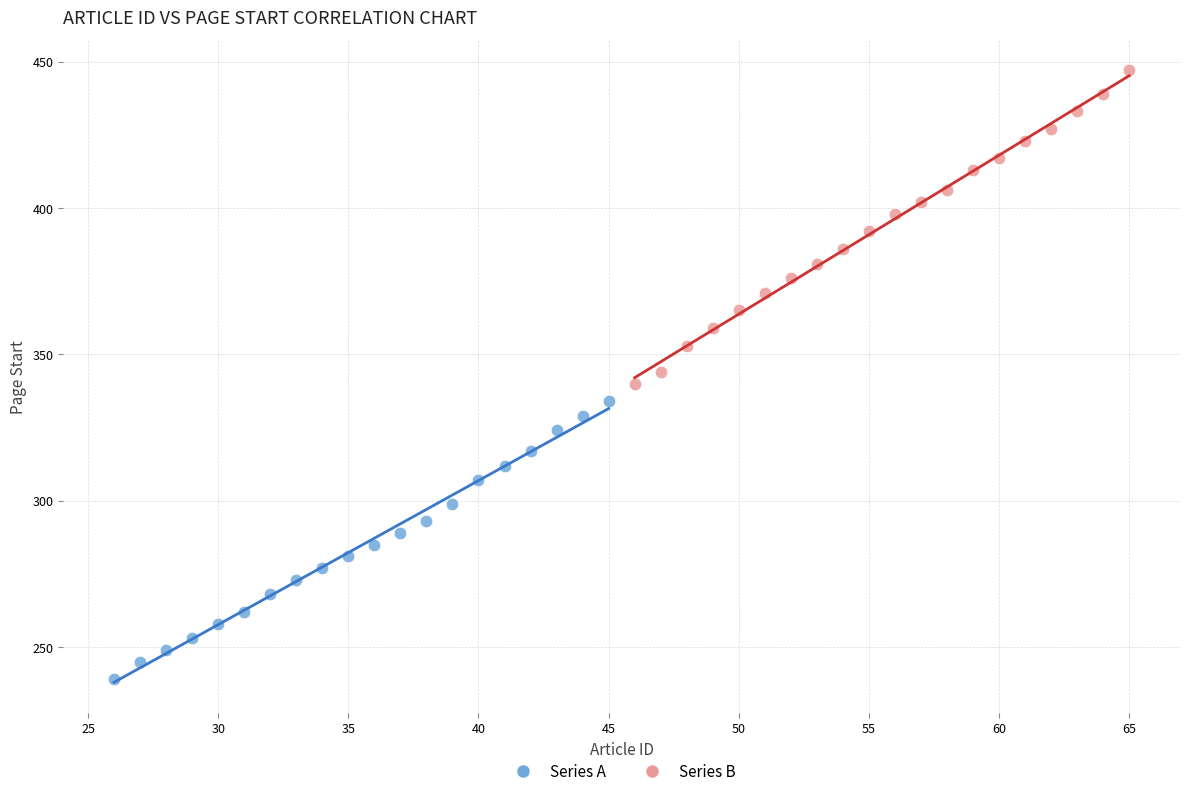

What are all the series names shown in the legend?

Series A, Series B